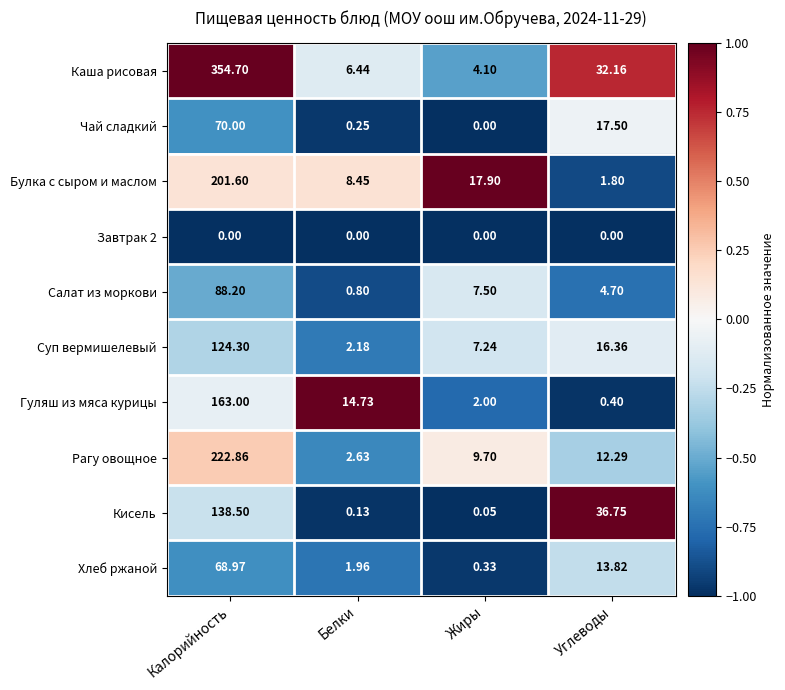

Which label corresponds to the largest value in the chart?

Калорийность